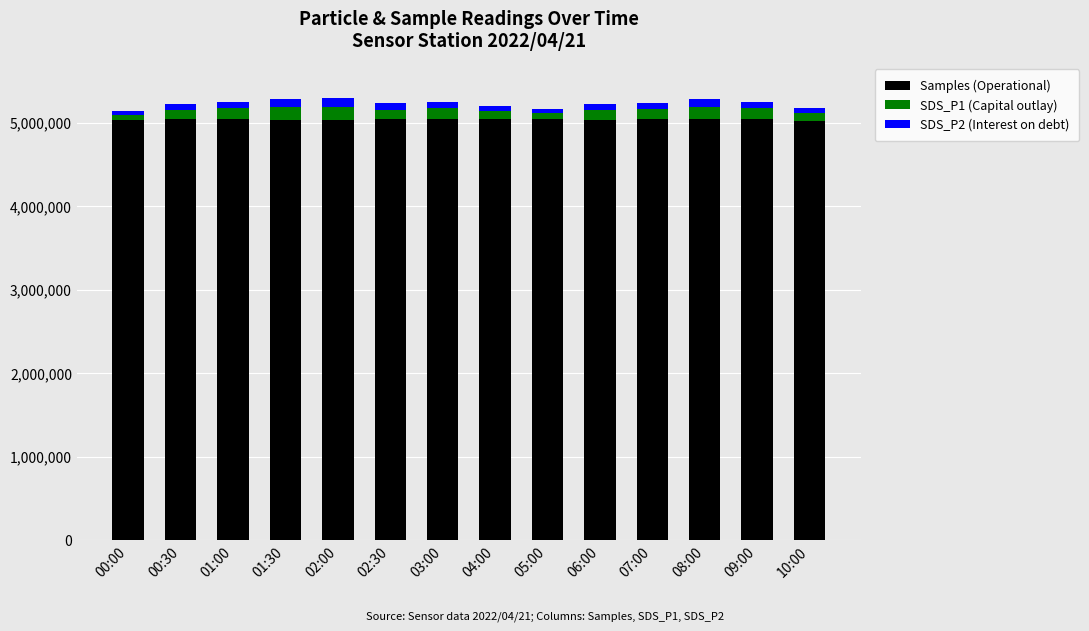

What is the lowest value of the Samples (Operational) series?

5022311